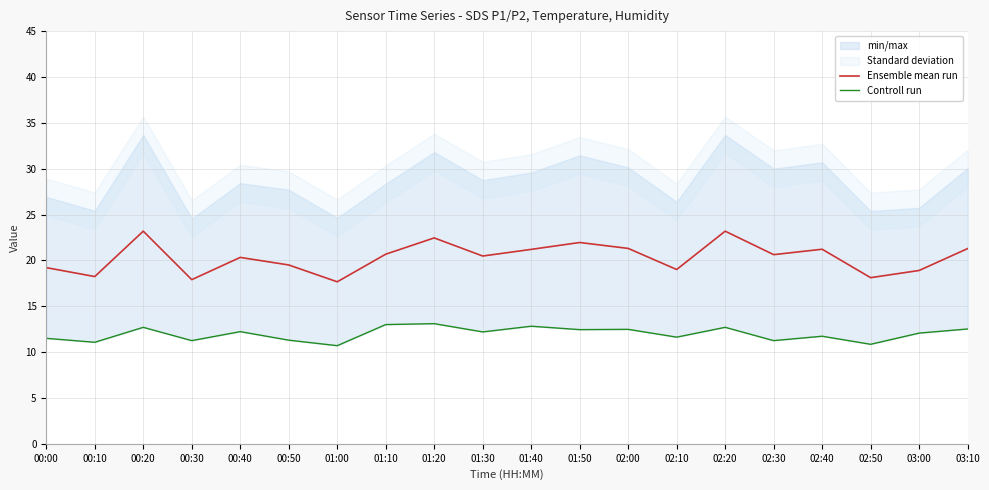

What is the sum of the Controll run values at 02:50 and 03:00?

22.9